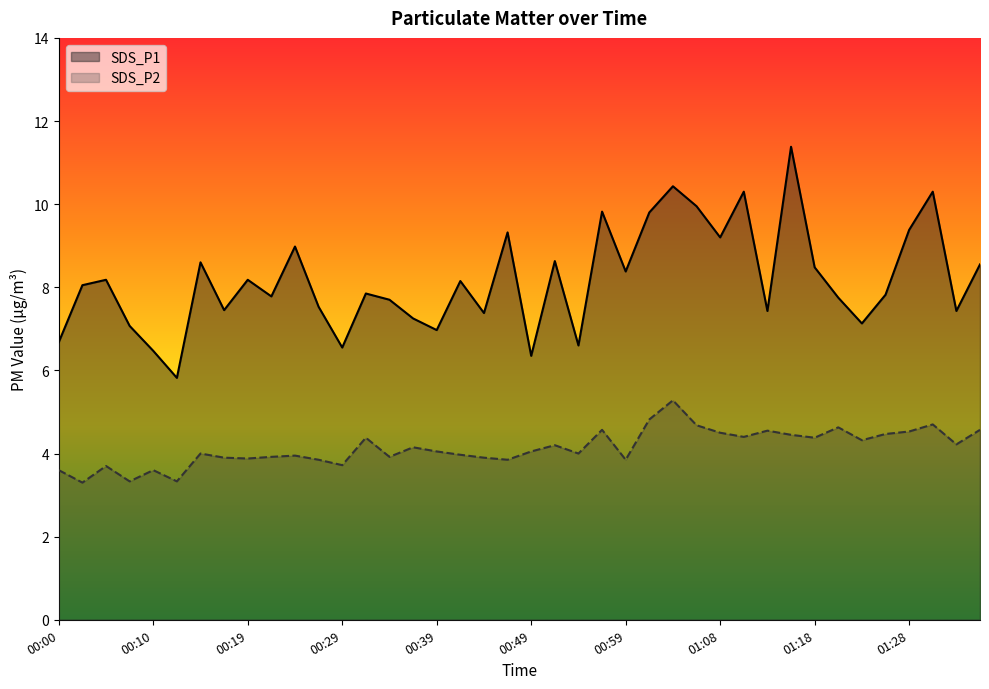

What is the value of the SDS_P1 point at the 10th from the left?

7.8